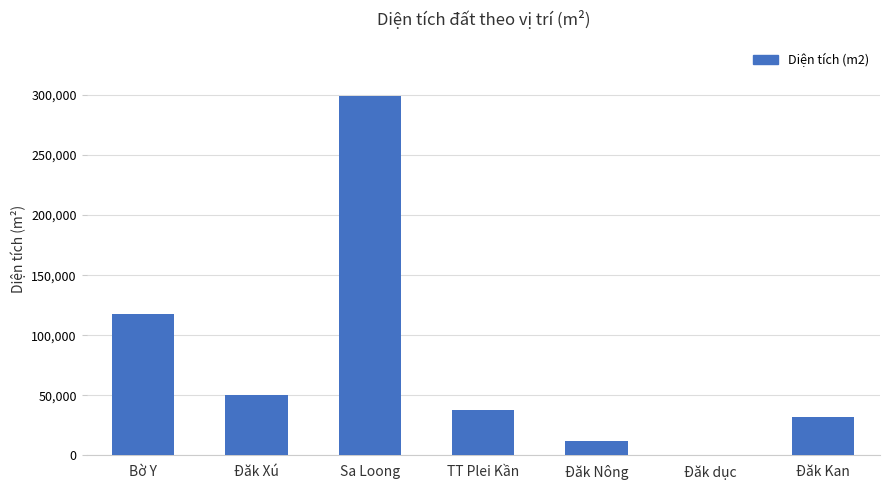

What is the difference between the values at Sa Loong and TT Plei Kần?

261725.9